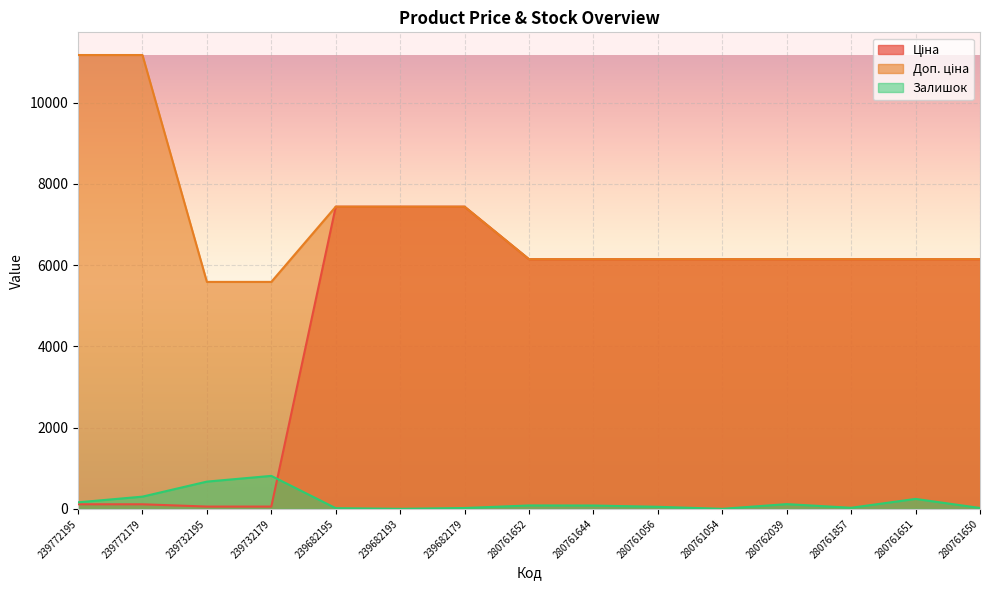

What is the label of the 3rd point from the left?

239732195